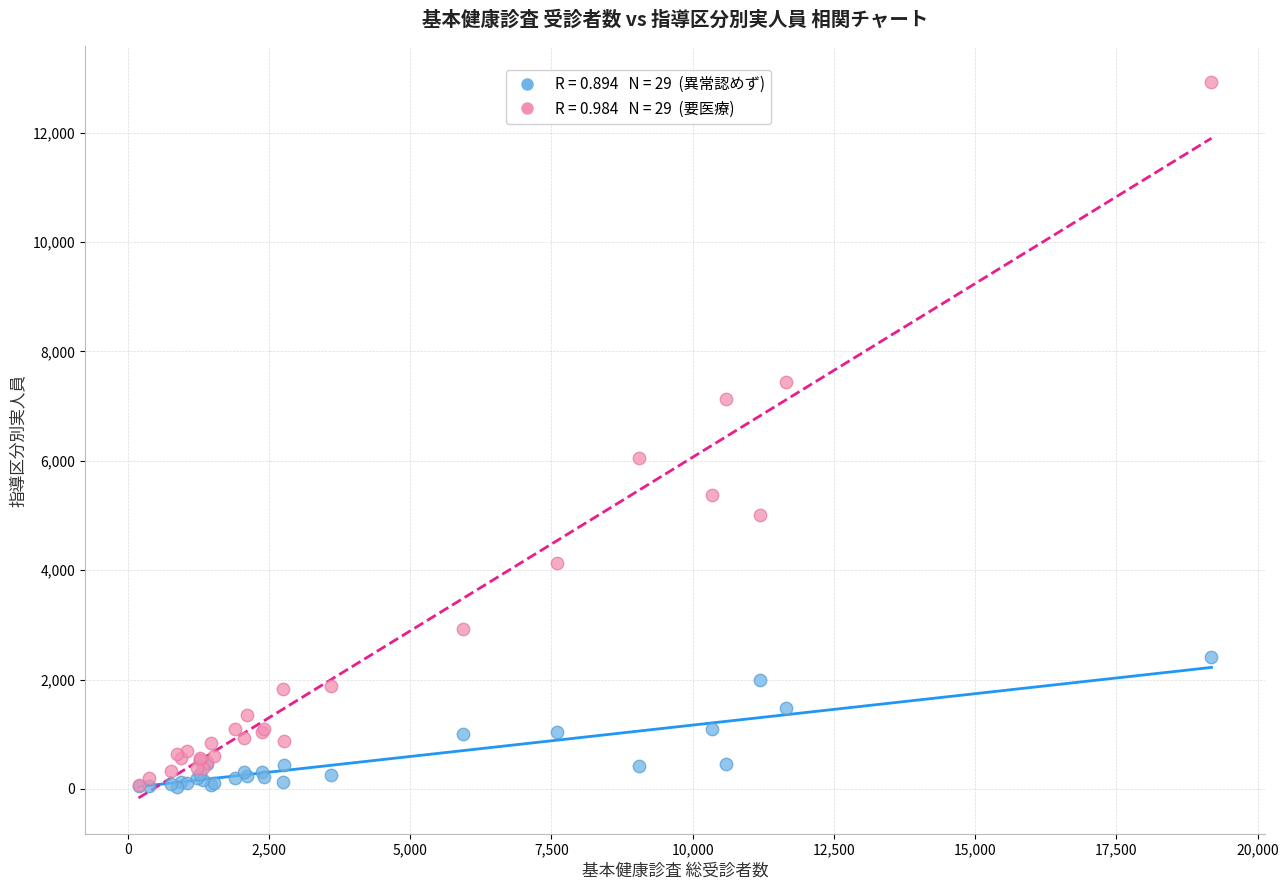

Across all series, what Y value is closest to 6476?

6053